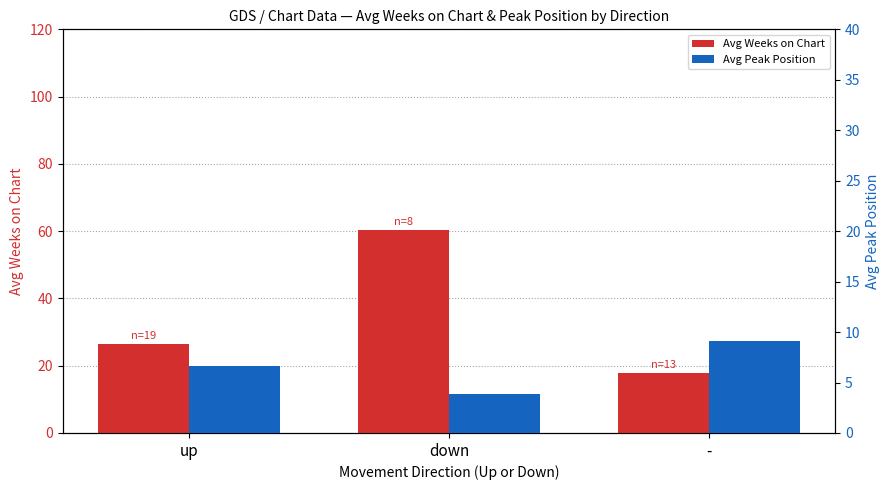

How many data points in Avg Peak Position are above 6?

2